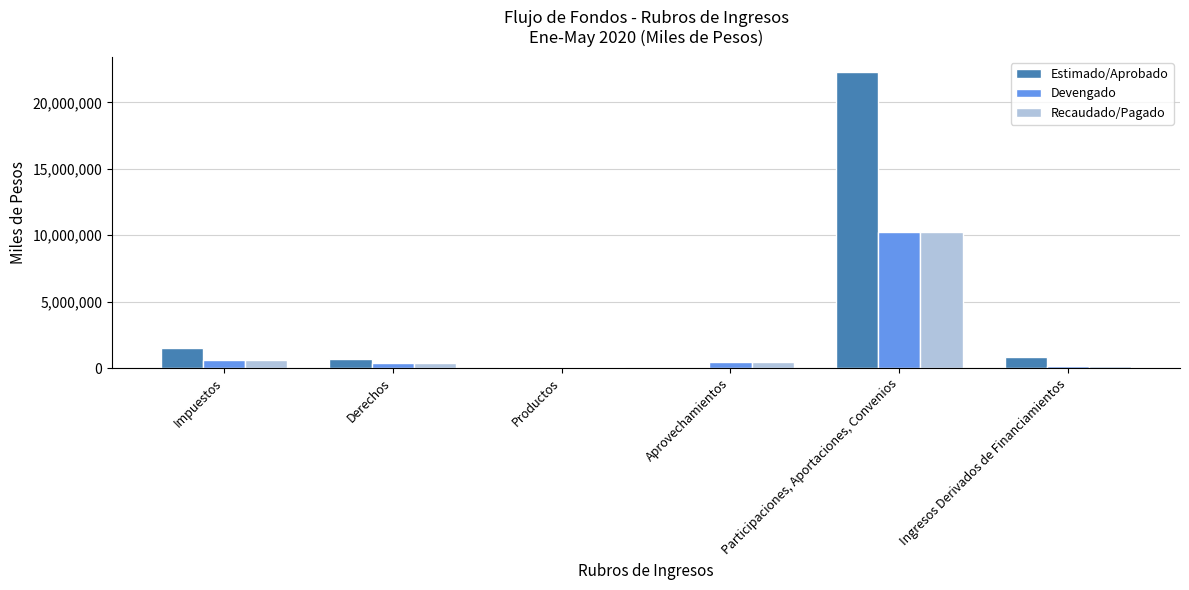

How many groups of bars are there?

6